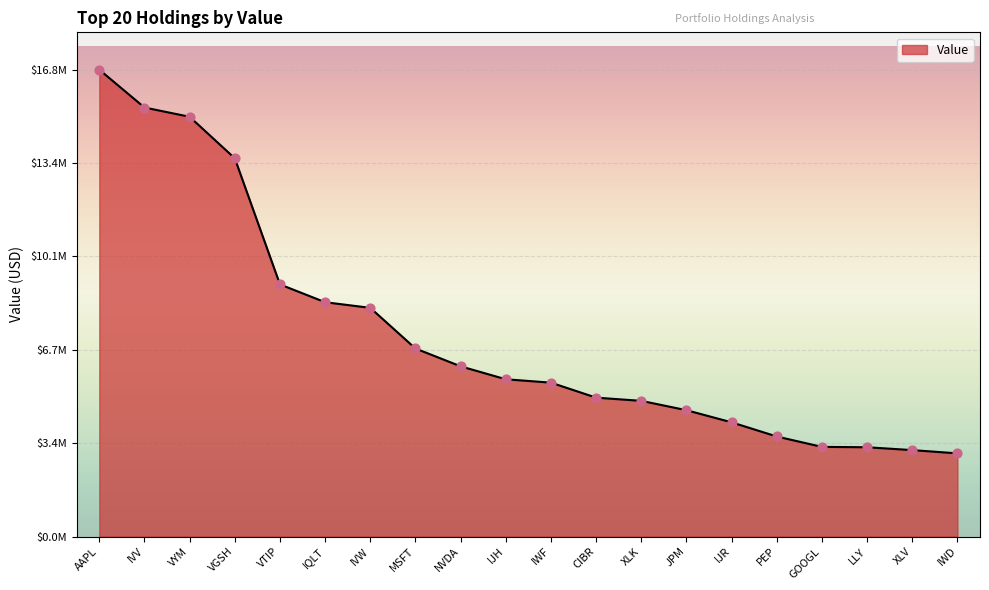

Is this an area chart (filled region under the line)?

Yes